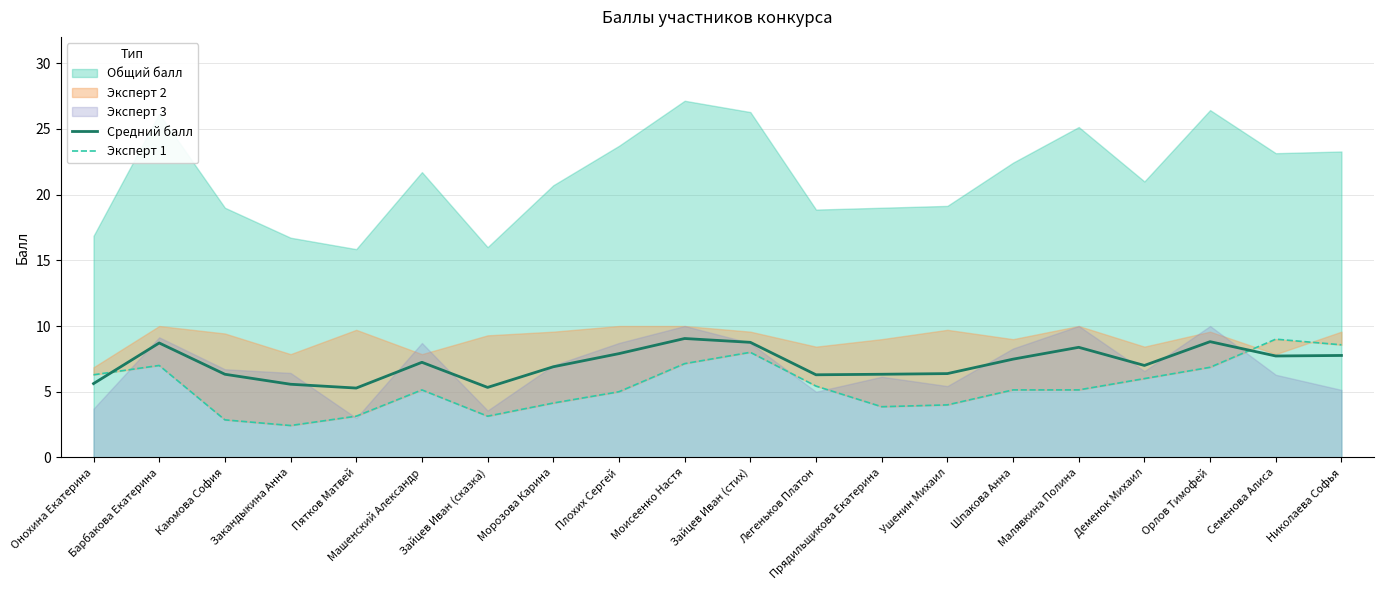

Which has a higher value, Ушенин Михаил or Деменок Михаил?

Деменок Михаил